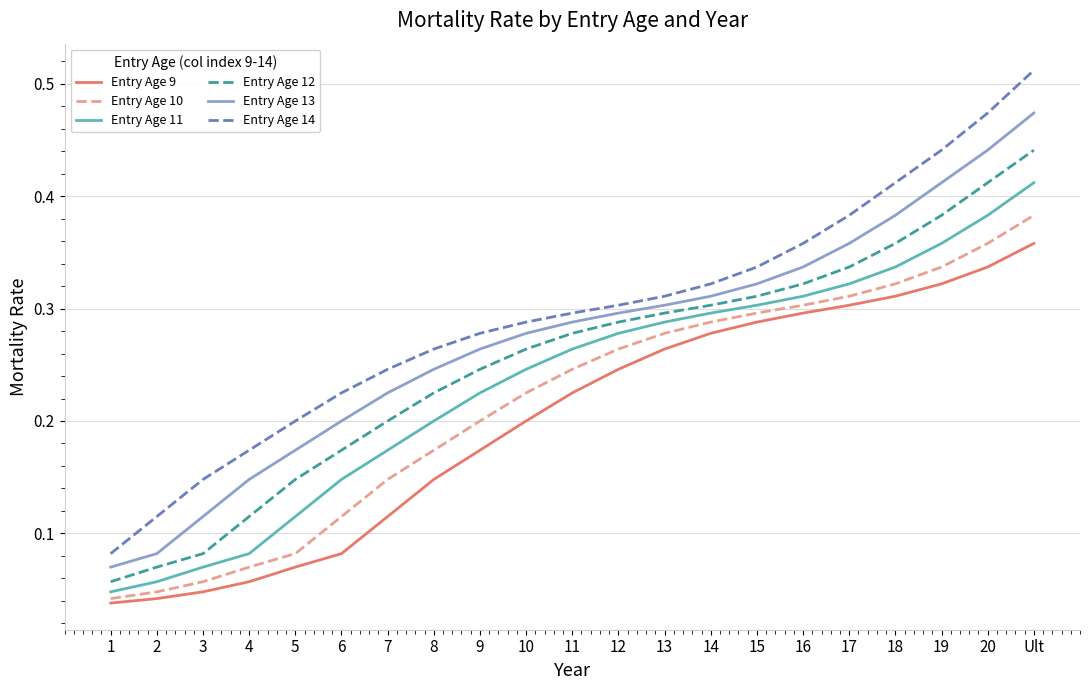

At which label does Entry Age 10 reach its peak?

Ult